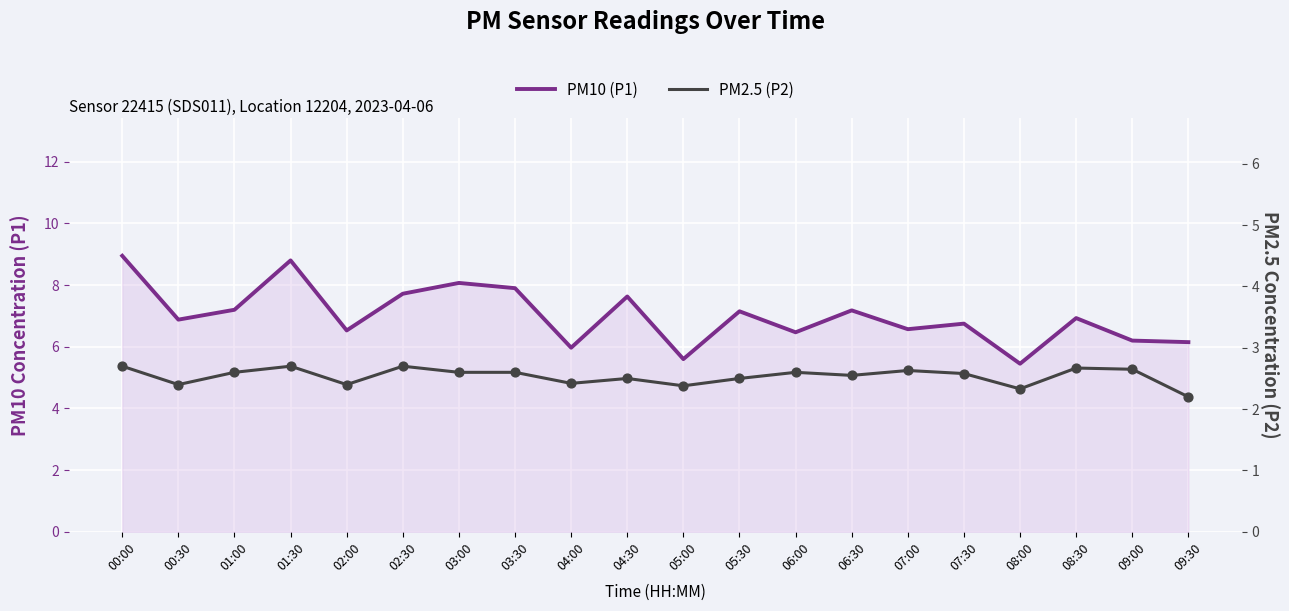

What are all the series names shown in the legend?

PM10 (P1), PM2.5 (P2)